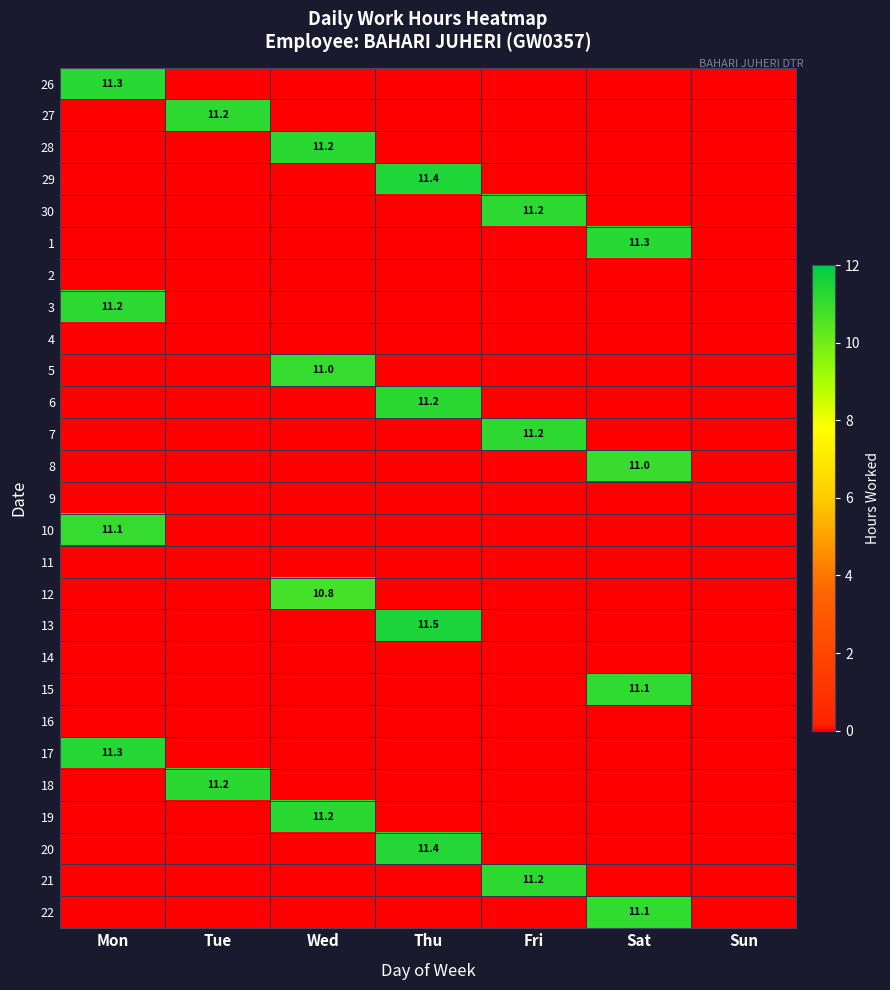

Between Wed and Sun, which is larger?

Wed